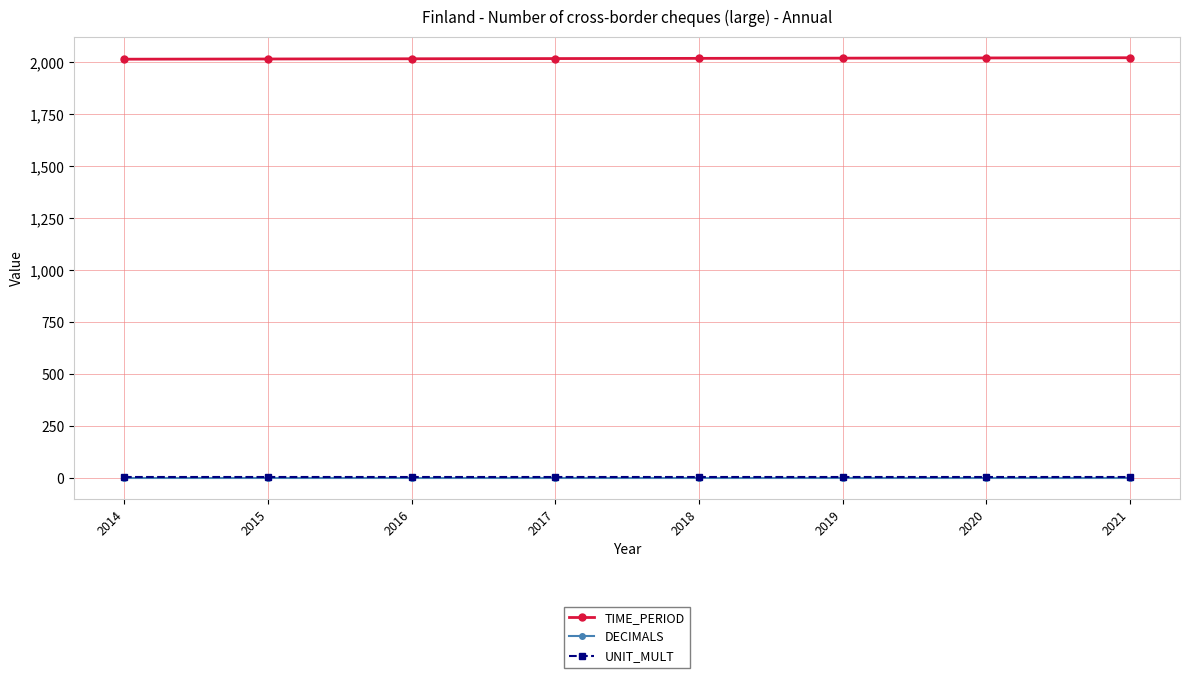

Is it true that TIME_PERIOD equals 1094 at 2021?

False